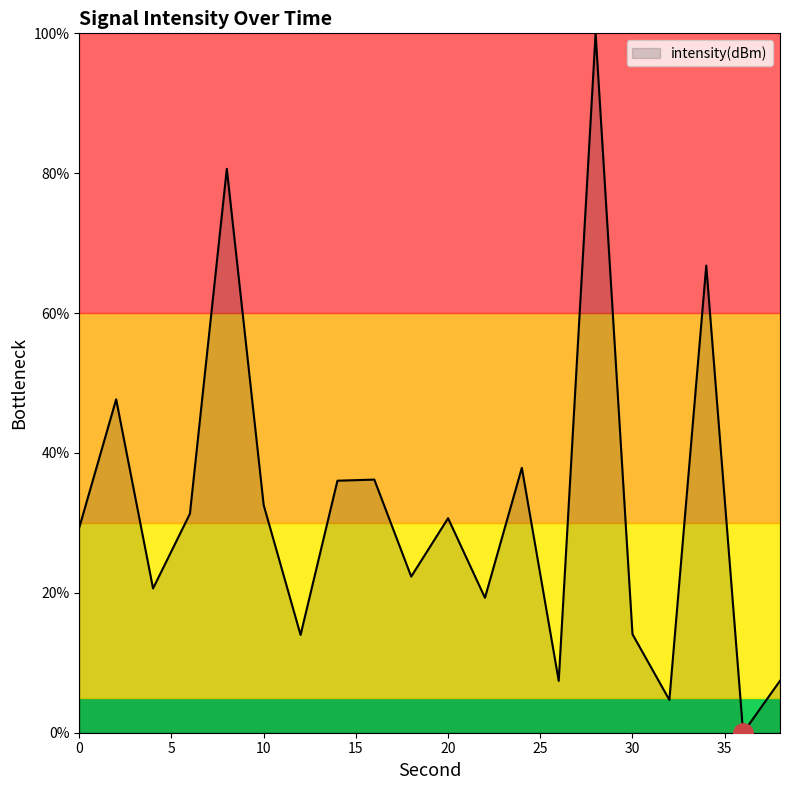

Does the chart have visible grid lines?

No